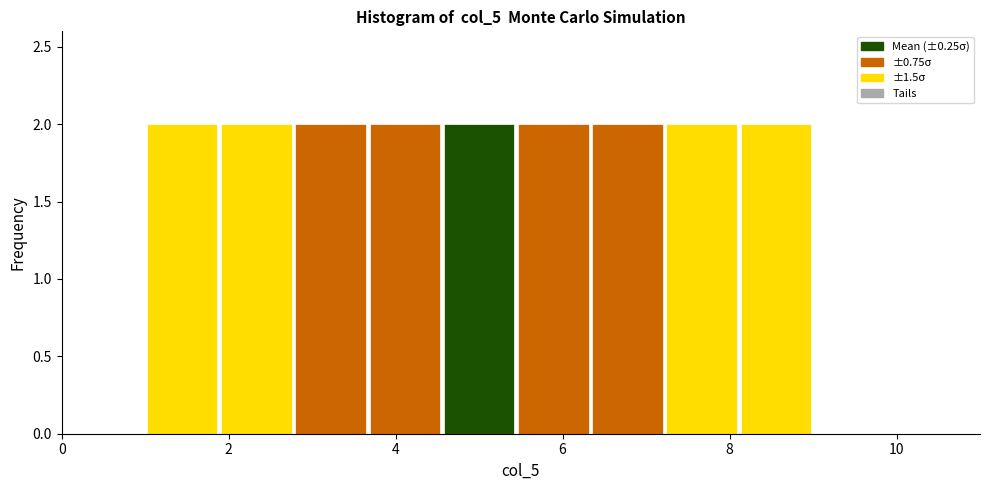

Reading left to right, transcribe this chart: for each bar, give the range it covers on the x-axis and its height. Neither the bar edges nor the heights are printed on the chart, so give them approximately, as read against the axes.

1.0 to 1.8: 2
1.8 to 2.8: 2
2.8 to 3.6: 2
3.6 to 4.6: 2
4.6 to 5.4: 2
5.4 to 6.4: 2
6.4 to 7.2: 2
7.2 to 8.2: 2
8.2 to 9.0: 2